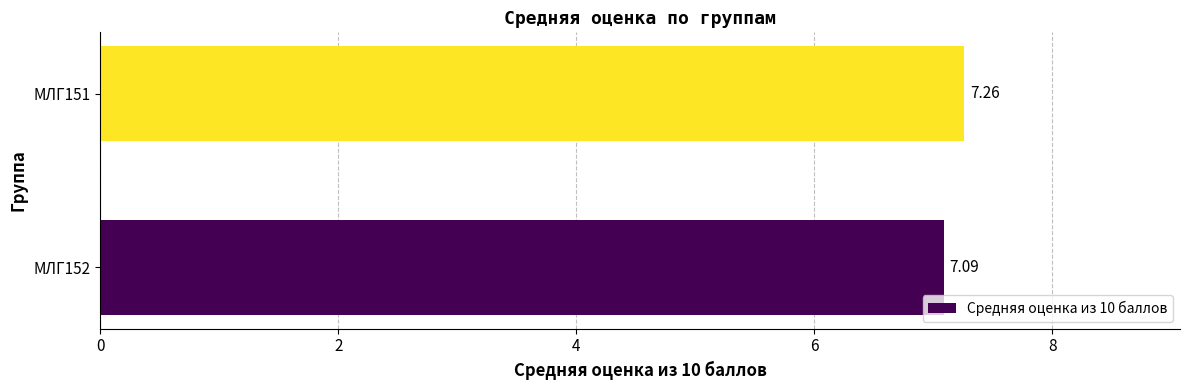

What is the sum of all values?

14.3